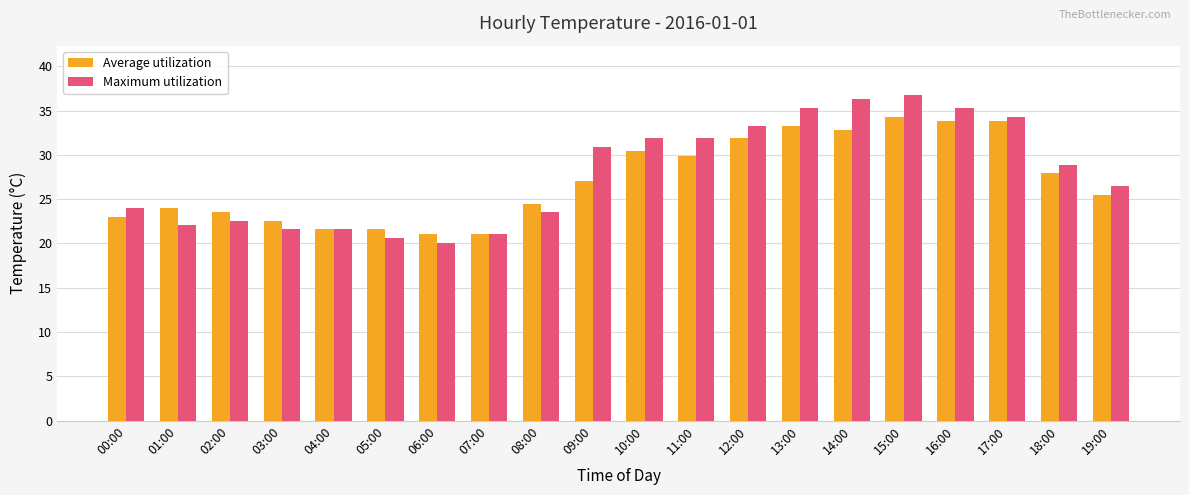

Which series changed the most between 08:00 and 16:00?

Maximum utilization